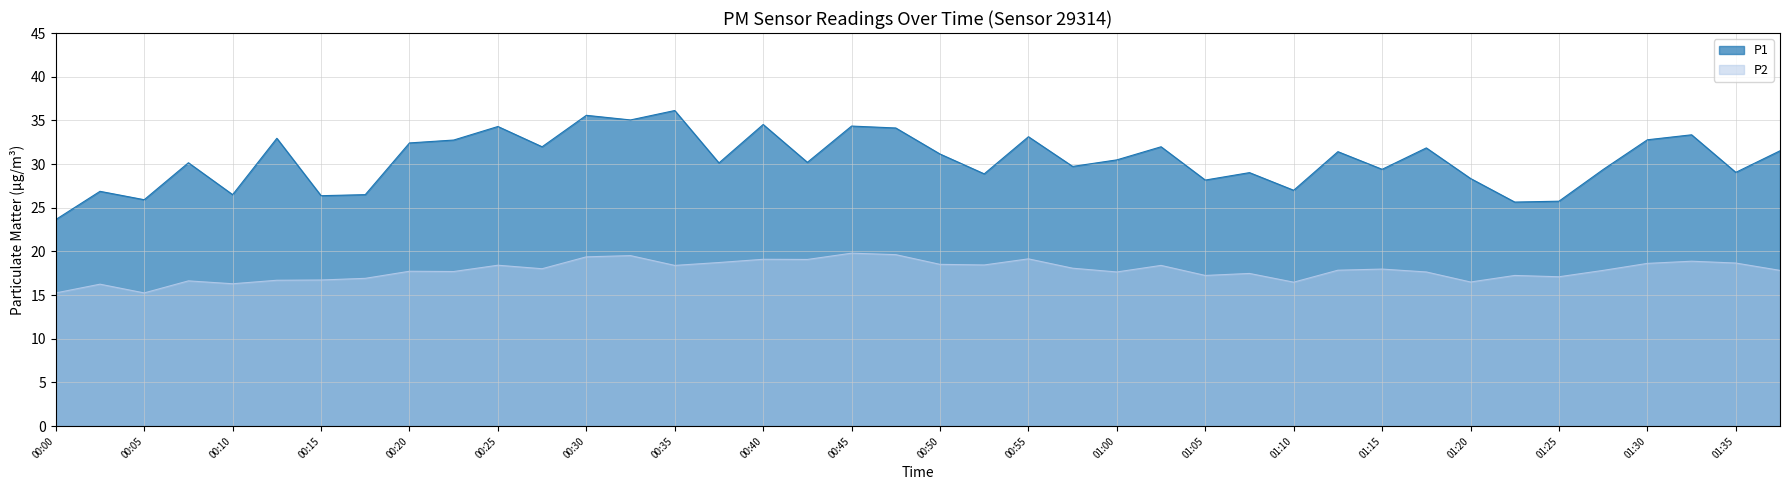

True or false: P2 and P1 intersect in this chart.

False